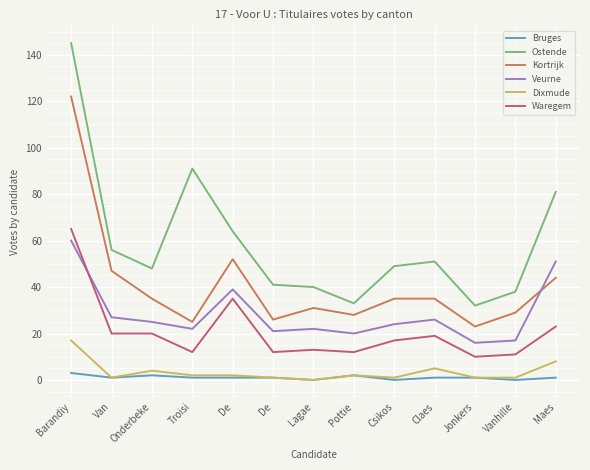

How many lines are shown in the chart?

6